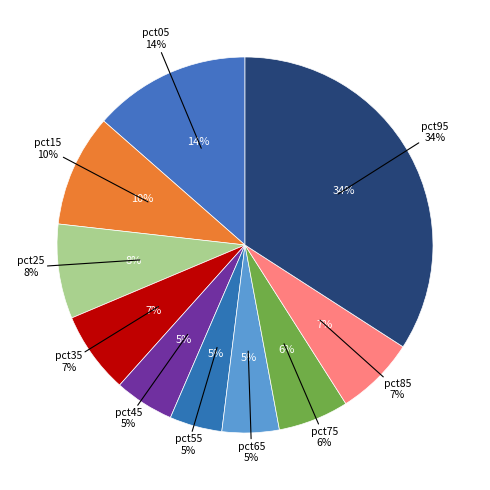

Does pct75 represent more than half of the total?

No